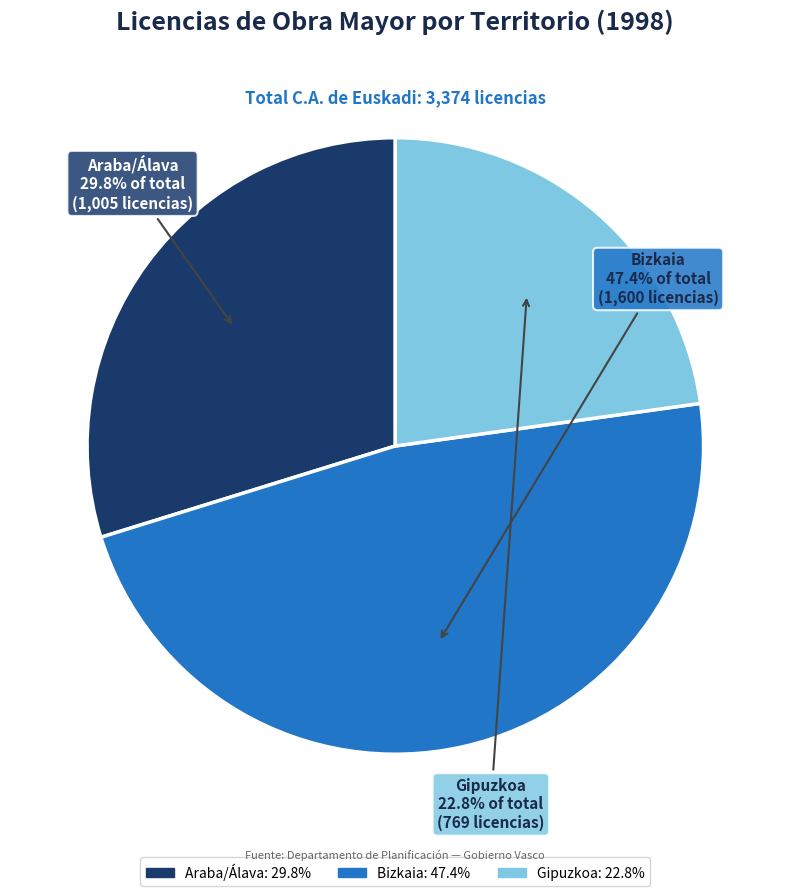

What percentage is the Araba/Álava slice, to the nearest percent?

30%